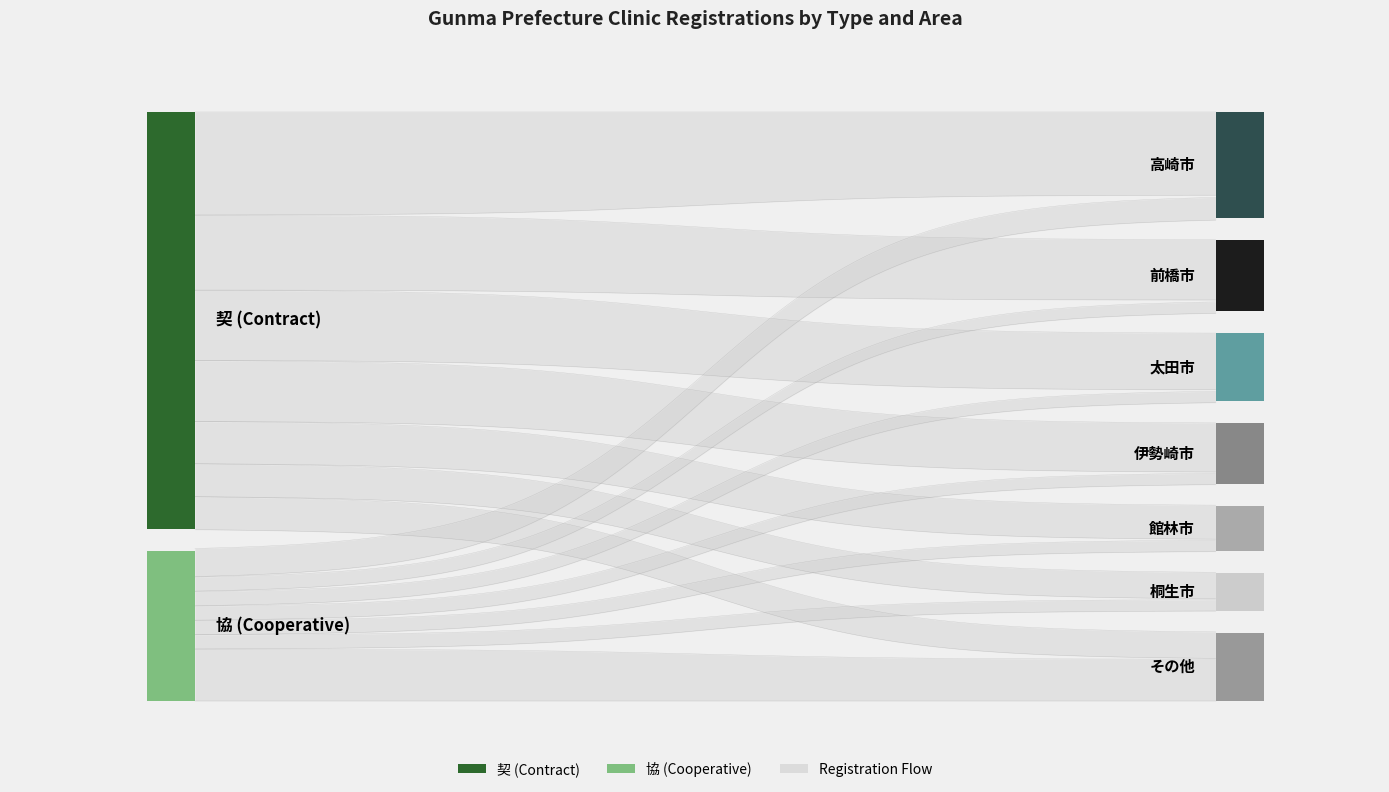

What is the average value?

10